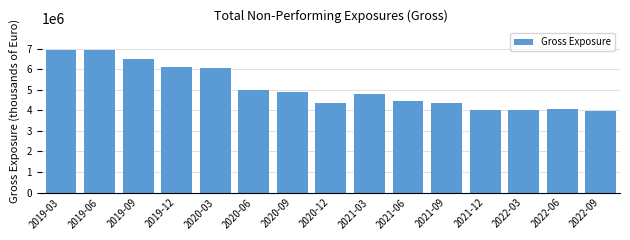

What is the ratio of the value at 2021-06 to the value at 2021-03?

0.9